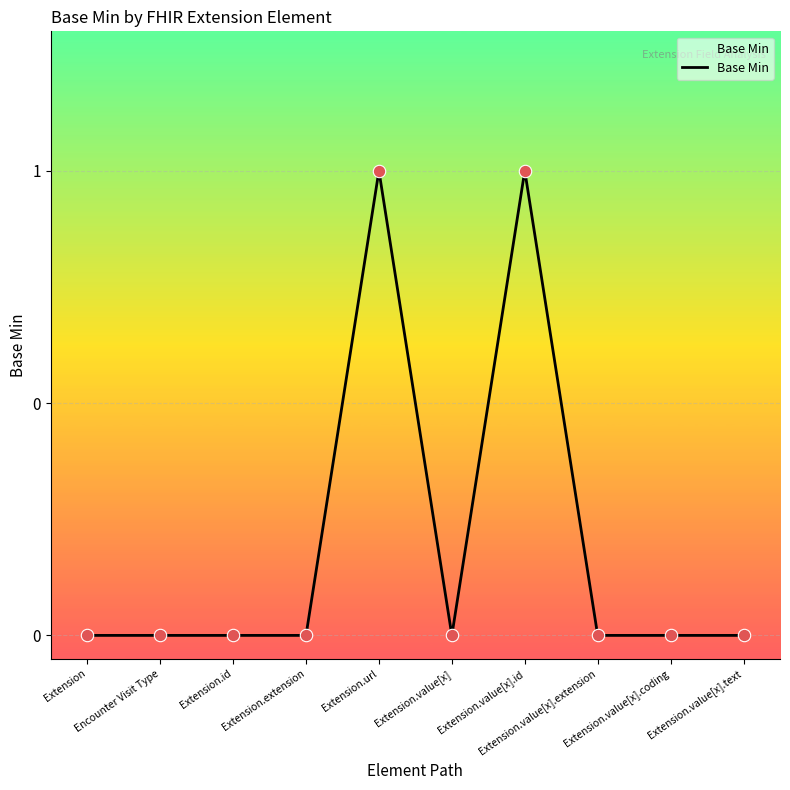

Between Extension.url and Extension.value[x].id, which is larger?

Extension.url